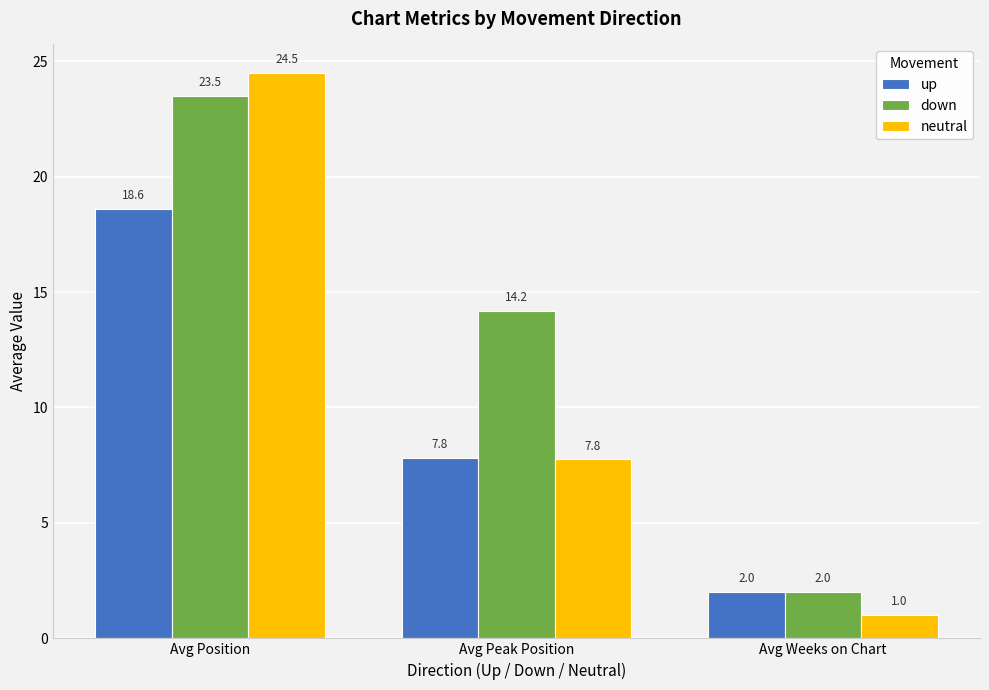

What is the label of the 1st bar from the left?

Avg Position